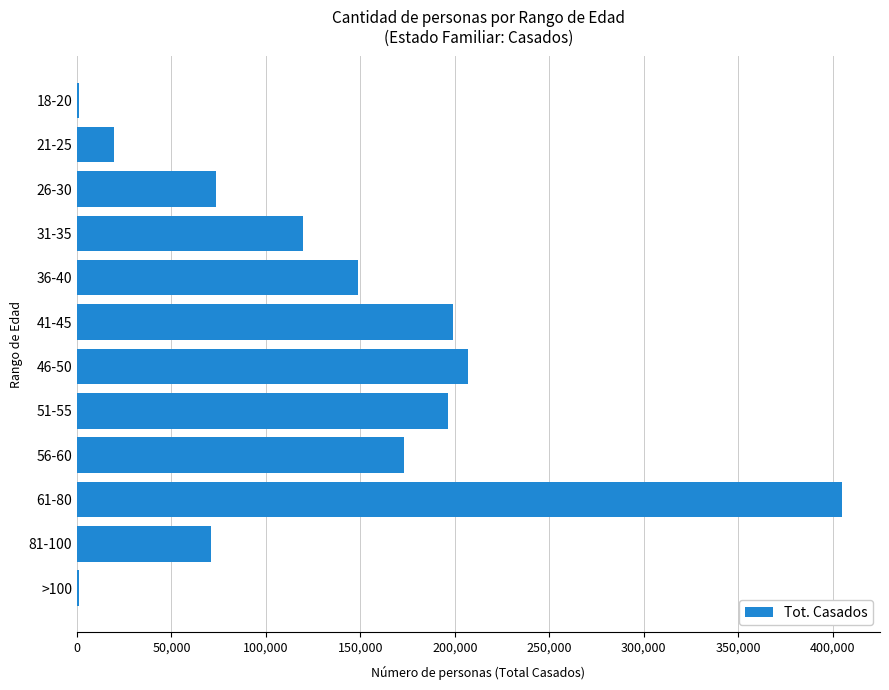

Approximately how many times larger is the value at 81-100 compared to 51-55?

0.4